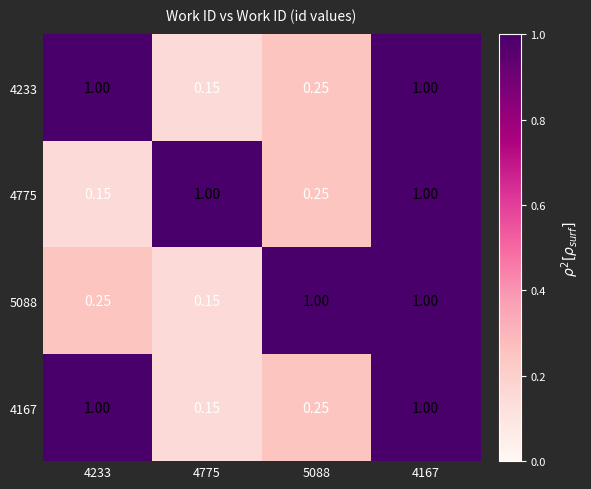

Which series has the largest total across all categories?

4233